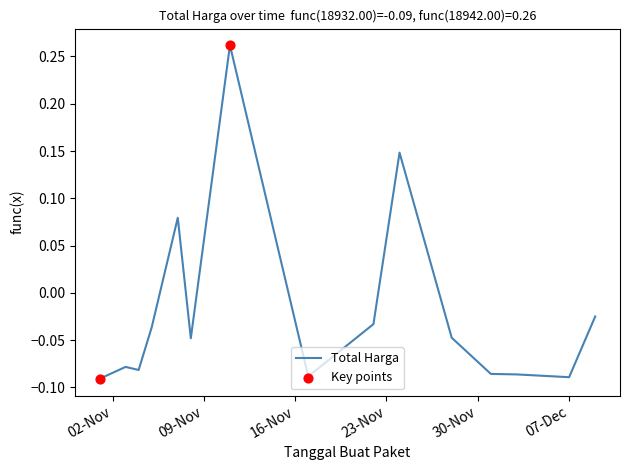

How many lines are shown in the chart?

1